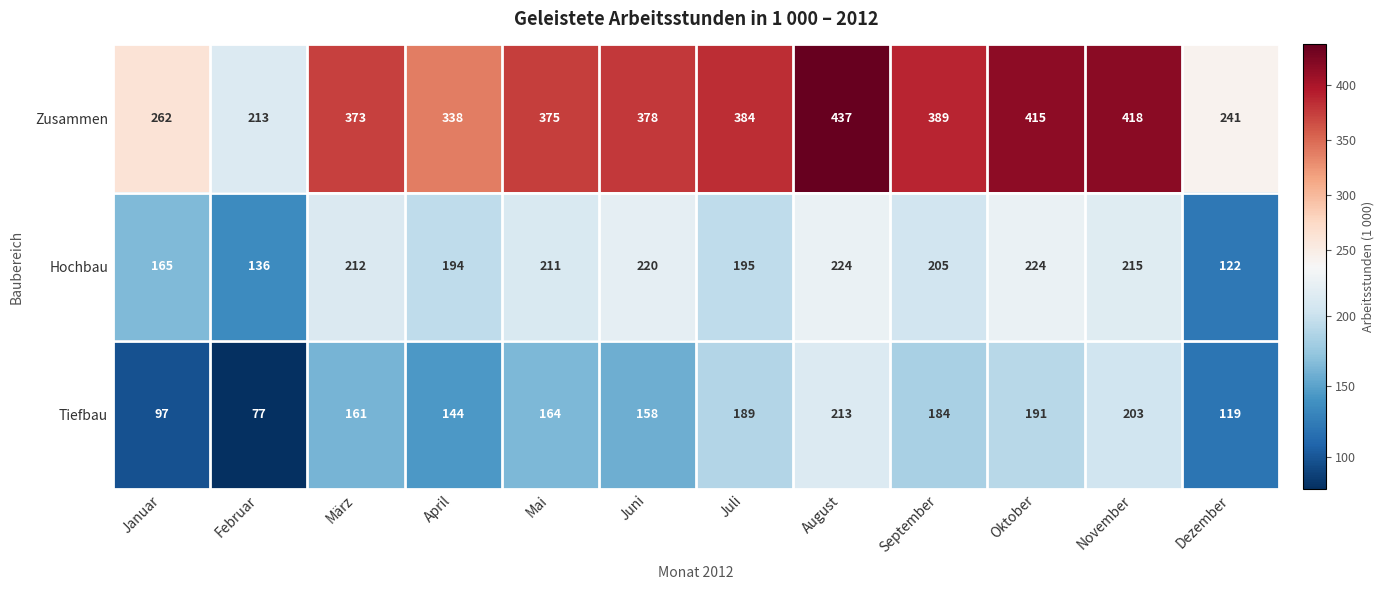

At how many categories does at least one series exceed 267?

9